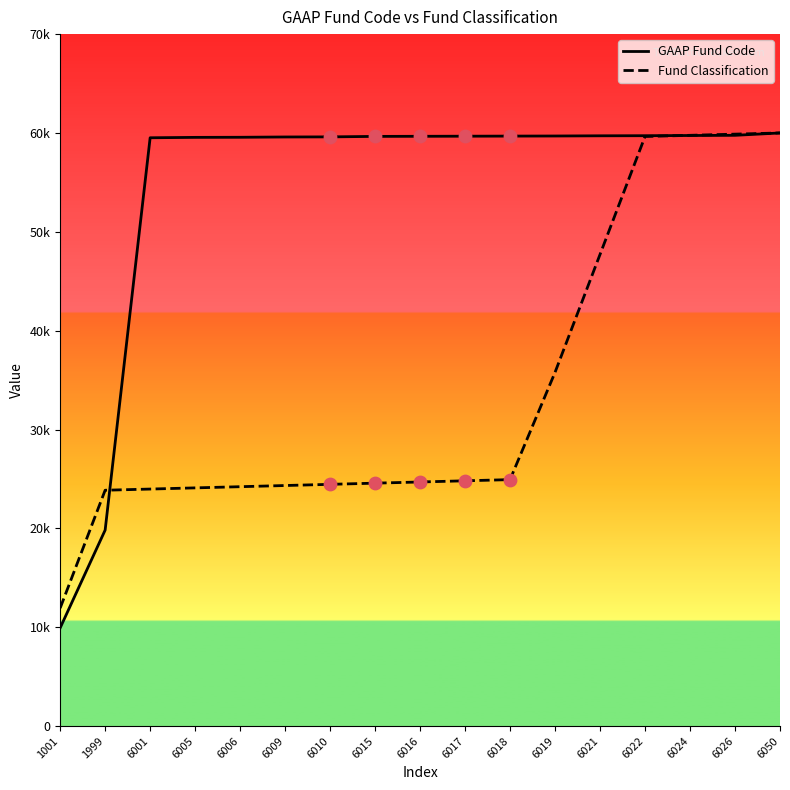

What are all the series names shown in the legend?

GAAP Fund Code, Fund Classification